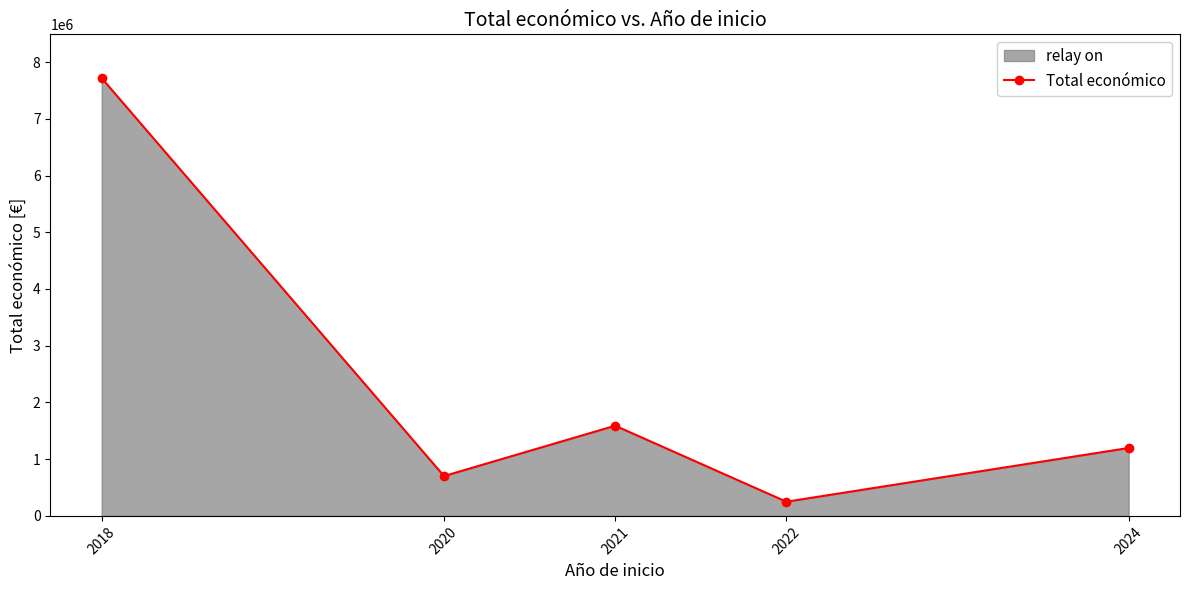

Where is the first local minimum?

2020